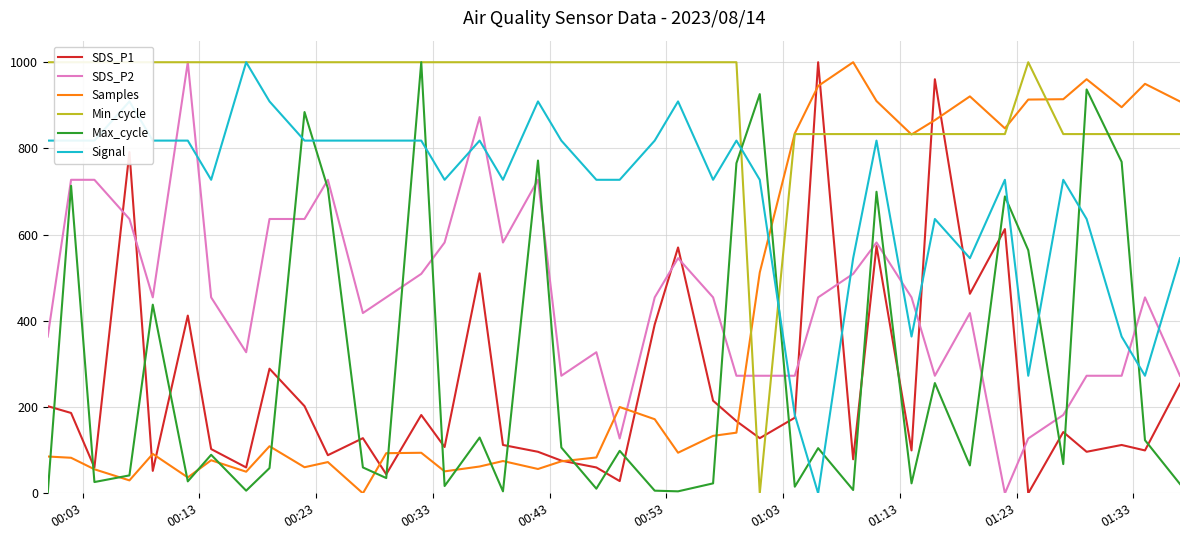

How many lines are shown in the chart?

6